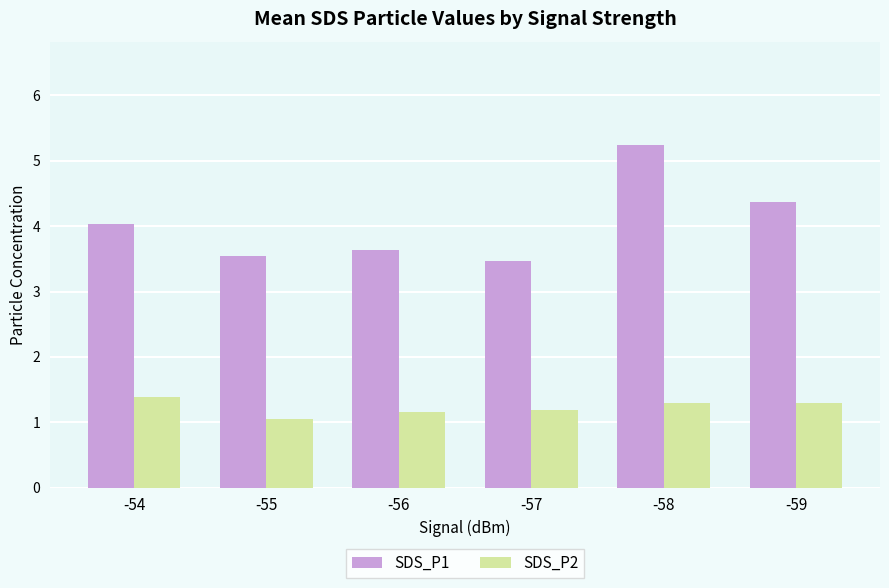

How many data points does each series have?

6